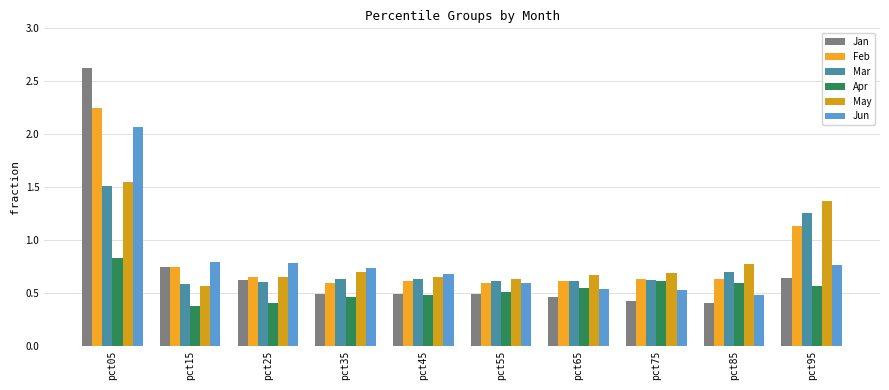

Which series changed the most between pct35 and pct95?

May